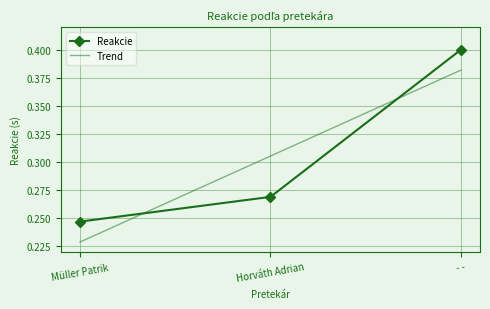

What is the total value across all series at - -?

0.8